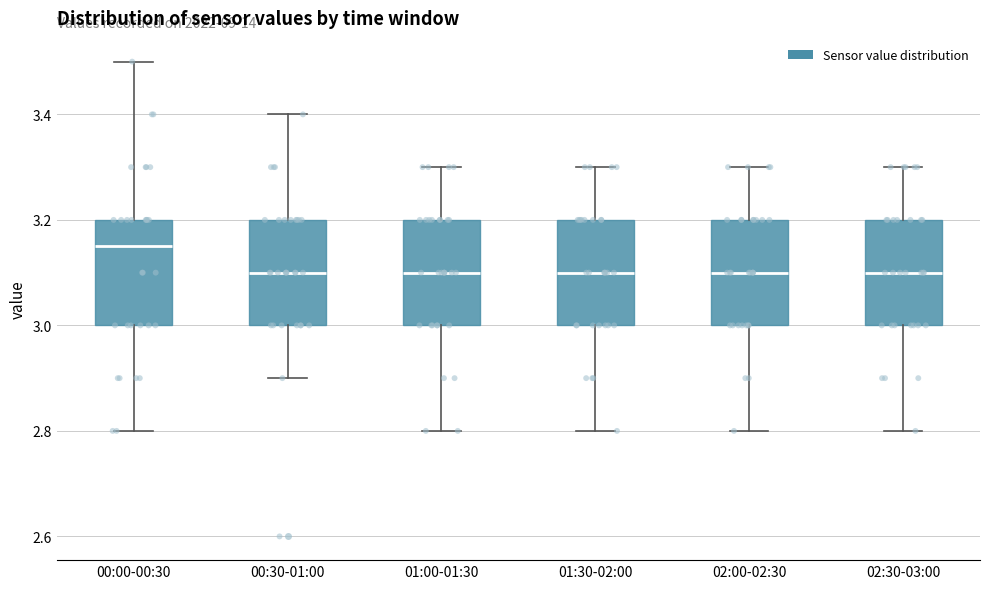

Where does the upper whisker of the box for 00:00-00:30 end on the y-axis? The values are not printed on the chart, so give them approximately, as read against the axis.

3.50